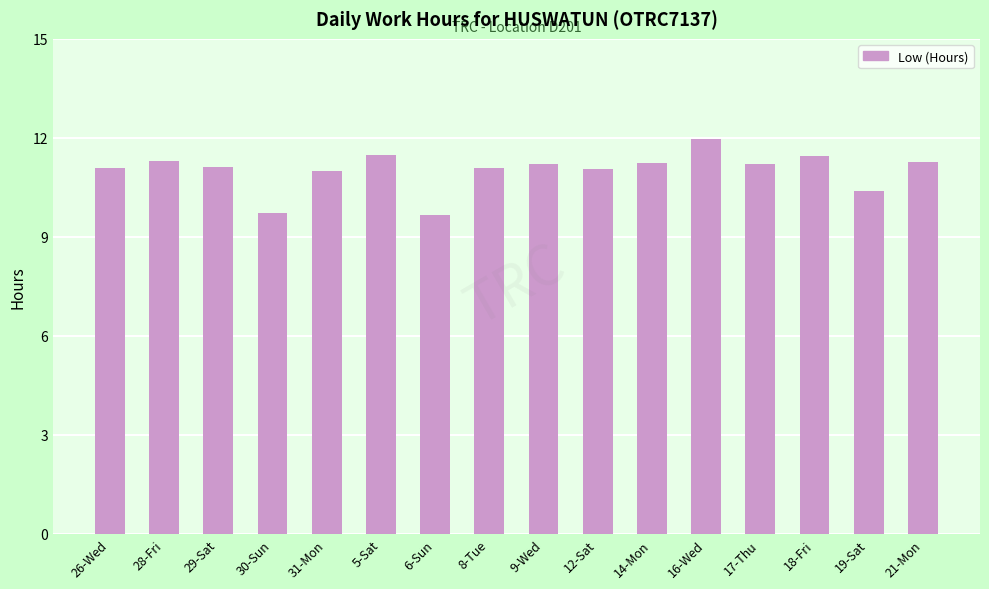

True or false: the data shows 4.6 at 14-Mon.

False